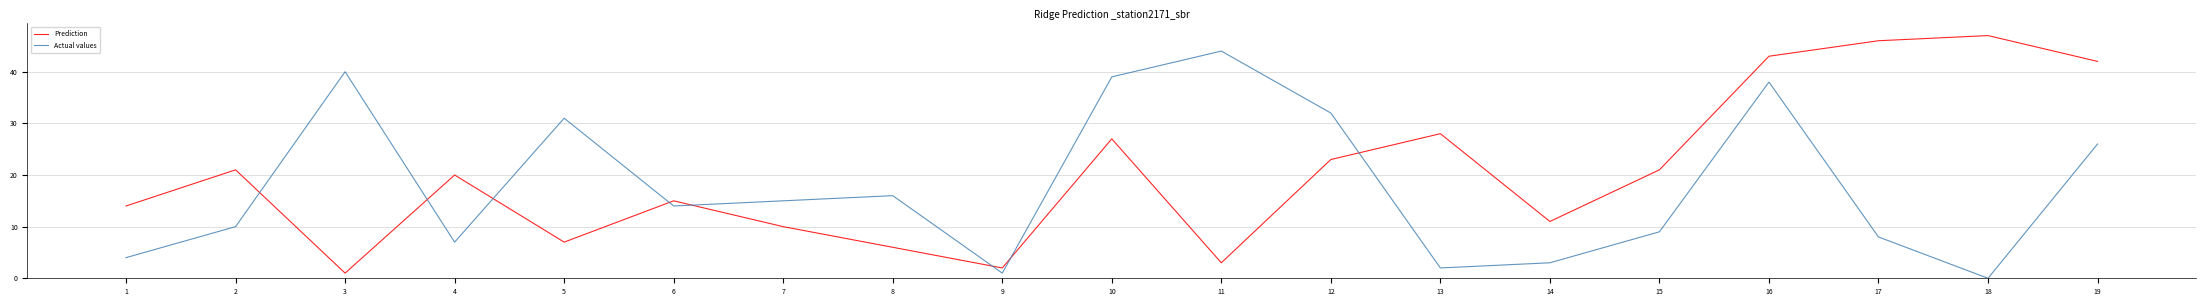

At which label does Prediction first exceed 20?

2